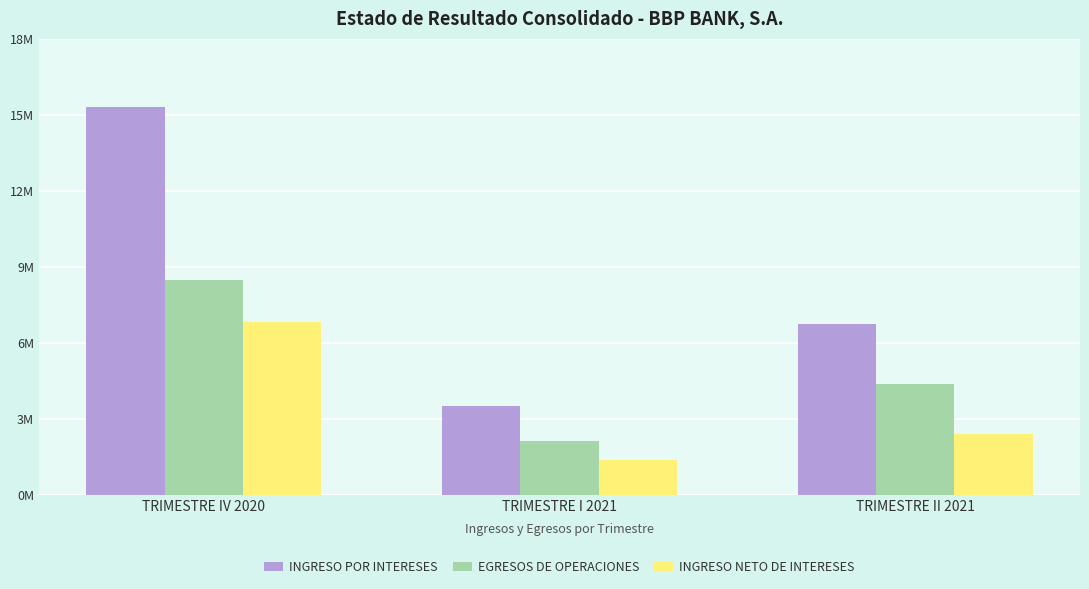

Does the chart contain stacked bars?

No